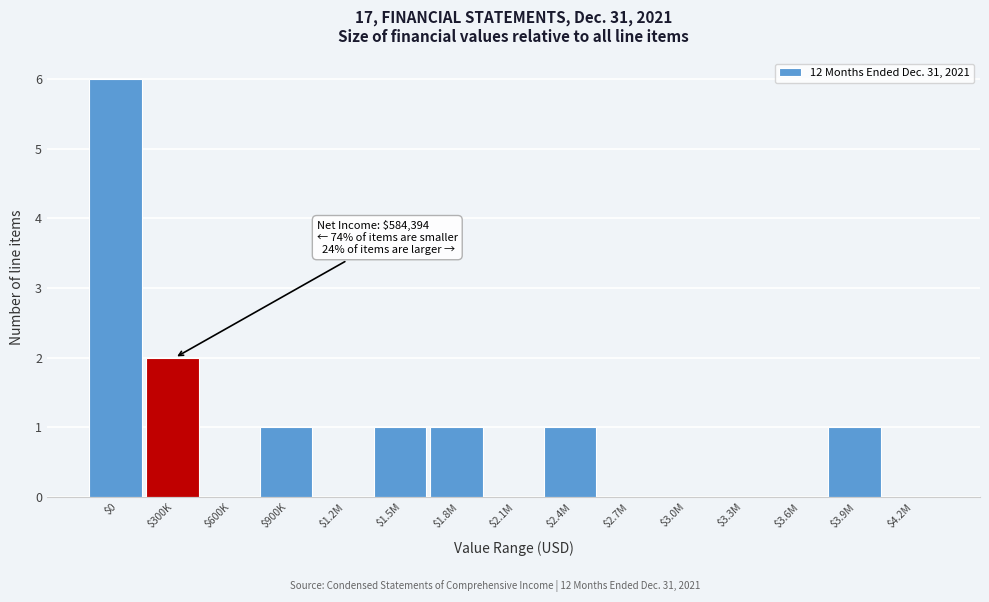

At which label is the value closest to 3?

$300K